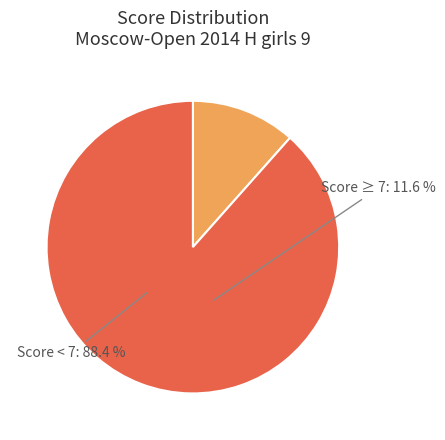

What is the largest slice in the pie chart?

Score < 7: 88.4 %